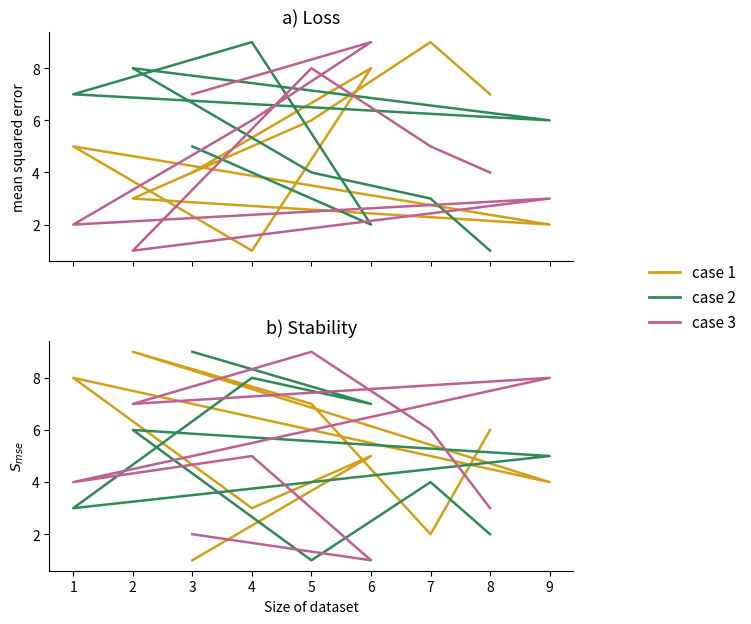

True or false: case 1 and case 2 intersect in this chart.

True